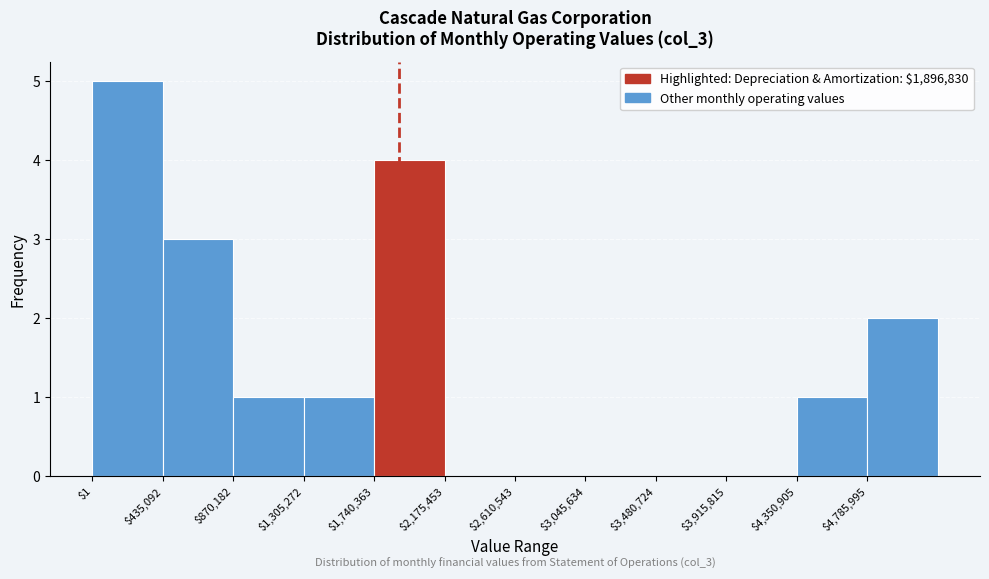

Which range on the x-axis has the tallest bar?

0 to 450000